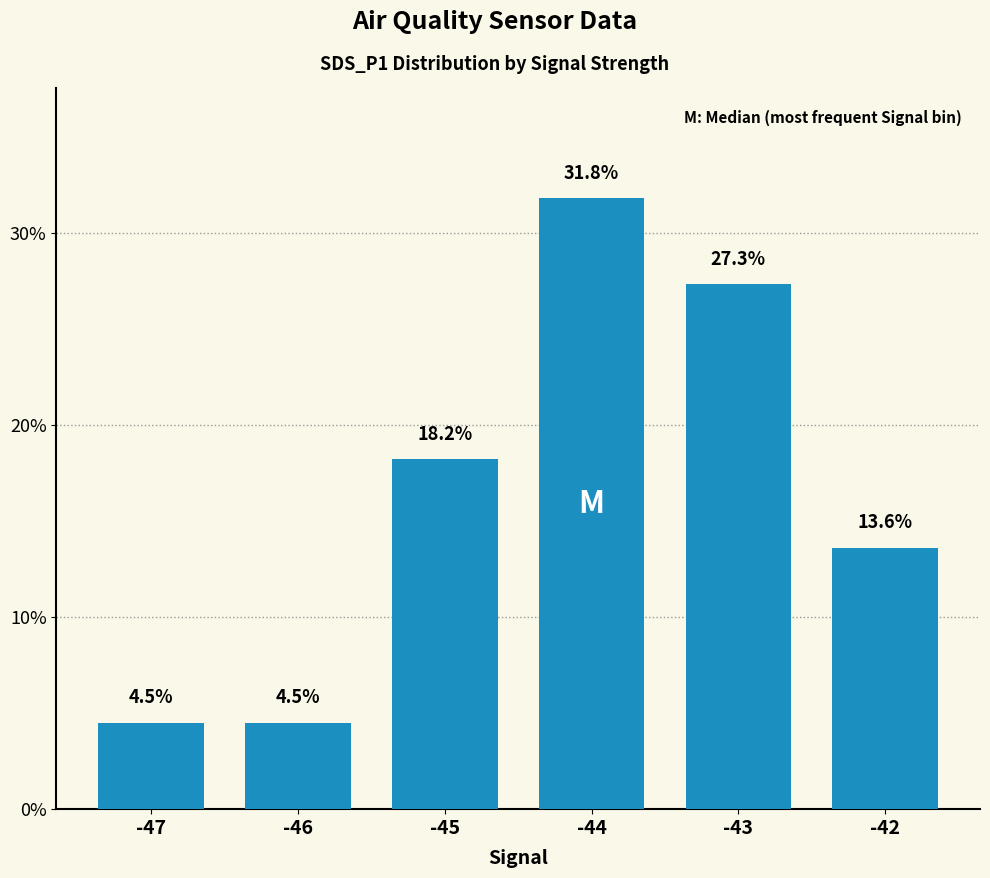

At which label does the data first exceed 18?

-45